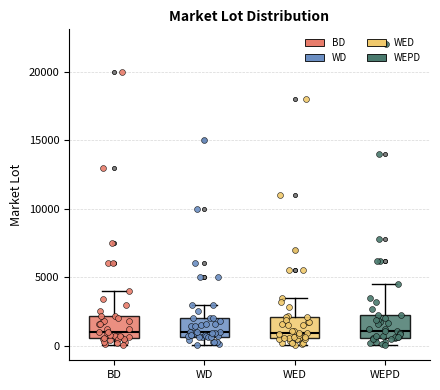

Where does the upper whisker of the box for WED end on the y-axis? The values are not printed on the chart, so give them approximately, as read against the axis.

3500